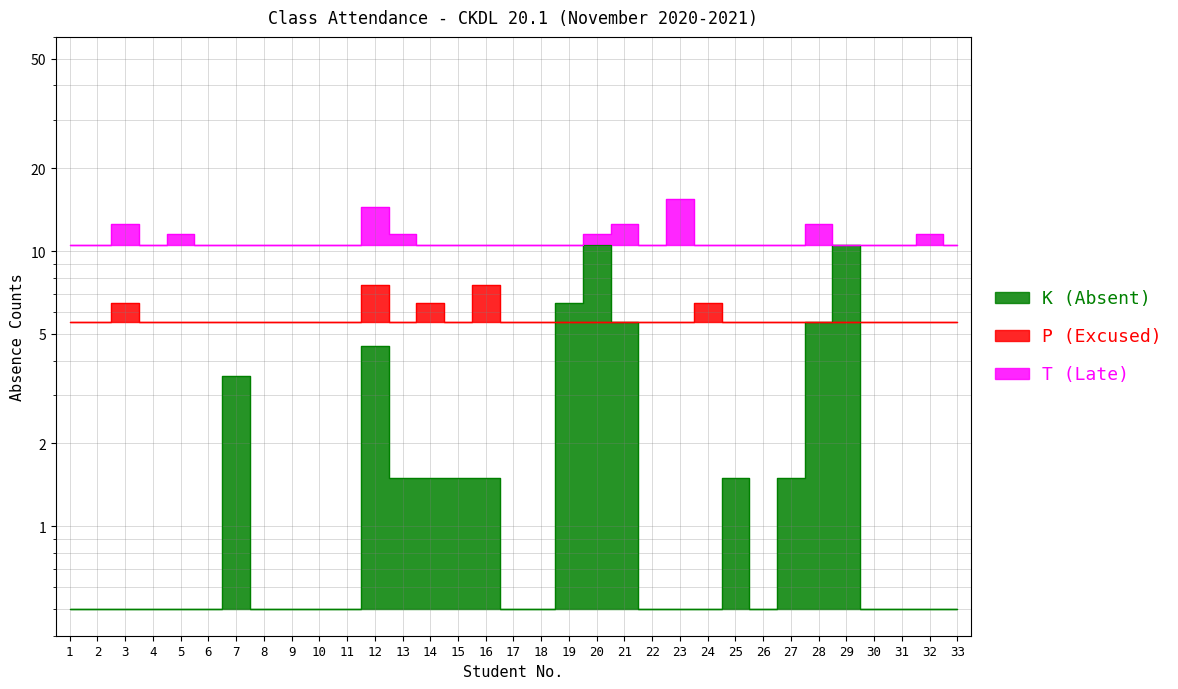

Which category has the lowest value in the K (Absent) series?

1